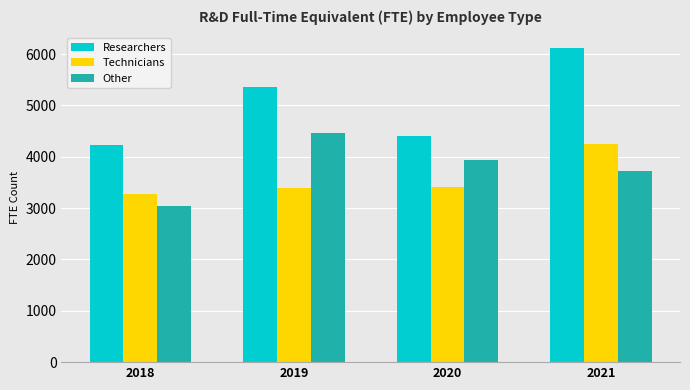

Rank the series by their maximum value, from lowest to highest.

Technicians, Other, Researchers